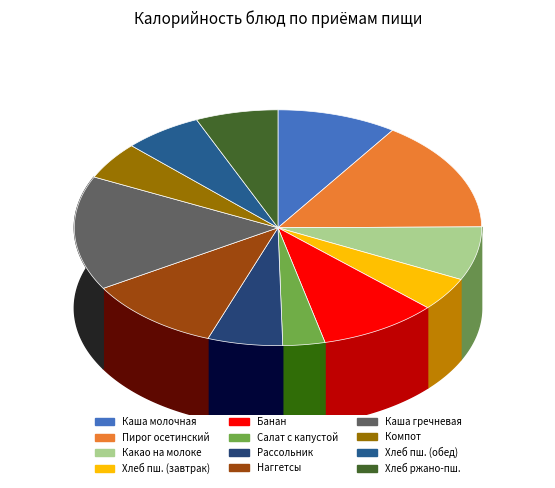

Which category has the biggest portion of the pie?

Каша гречневая рассыпчатая с маслом